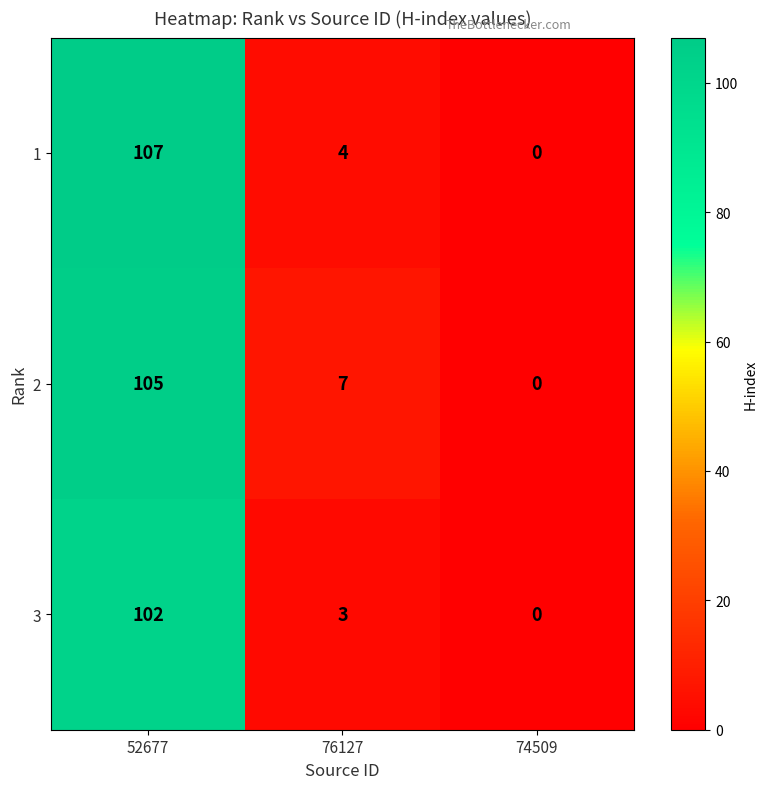

Which category has the lowest value across all series?

74509